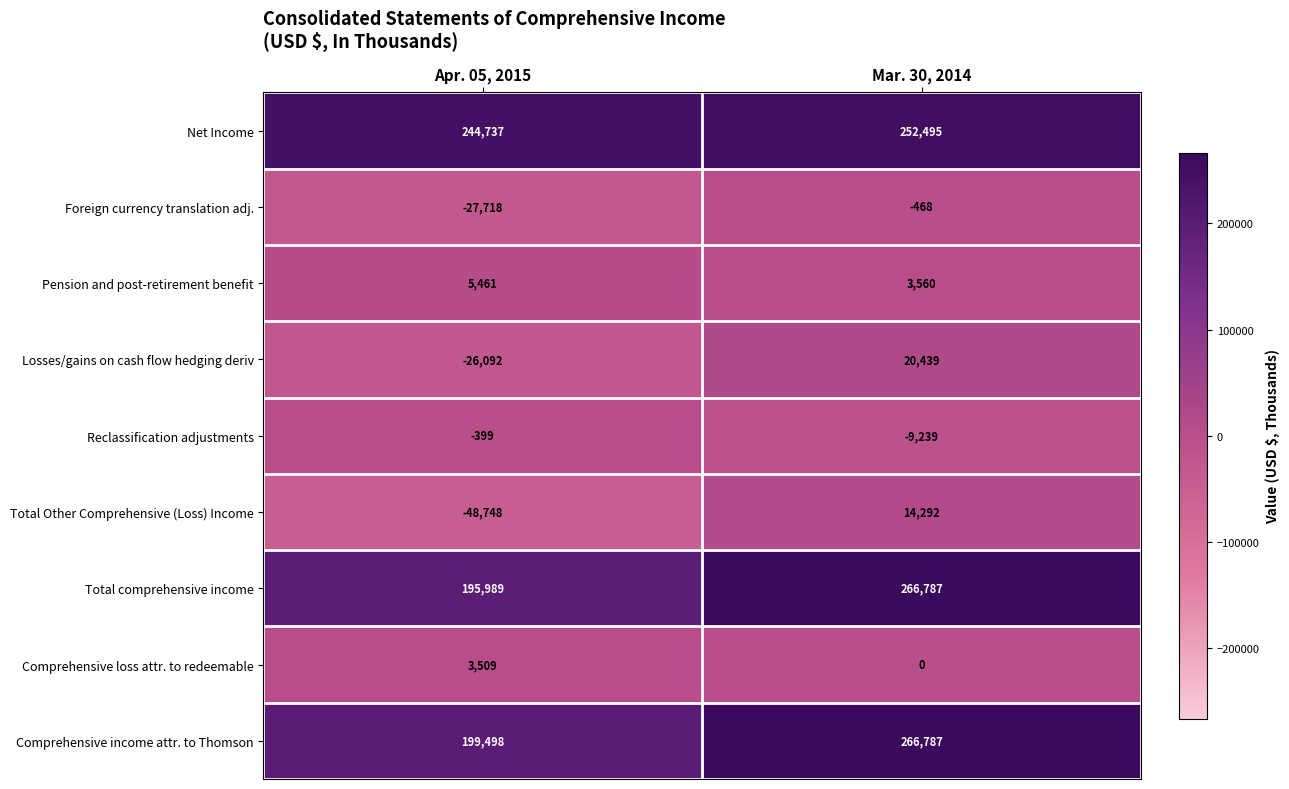

What is the spread (max minus min) of values at Apr. 05, 2015?

293485